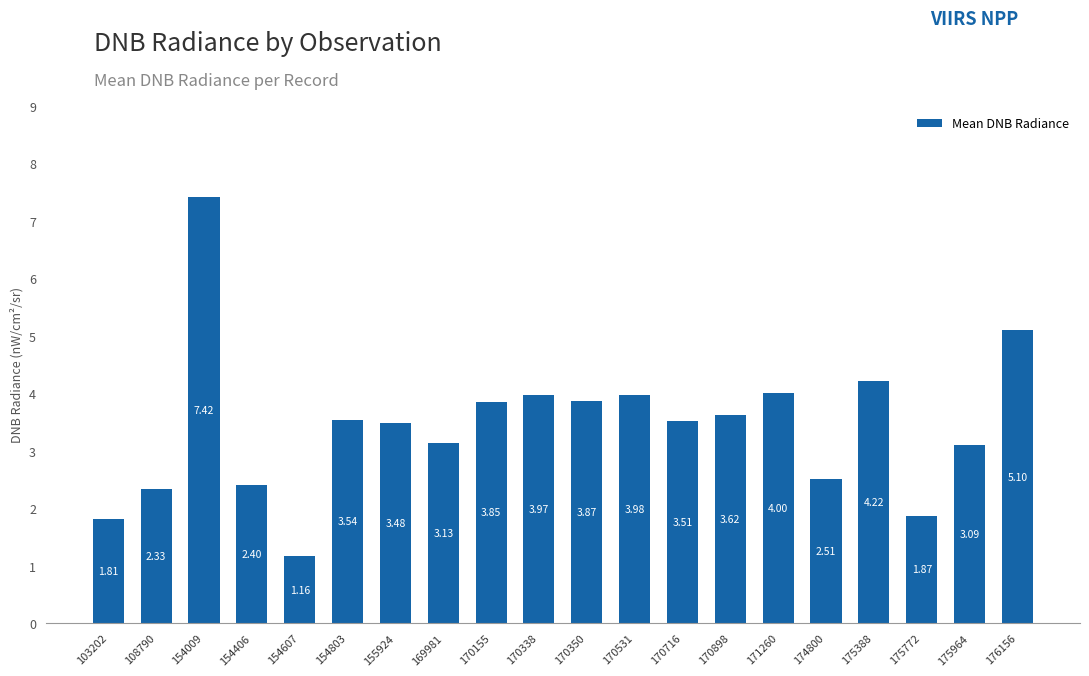

What is the average value?

3.4